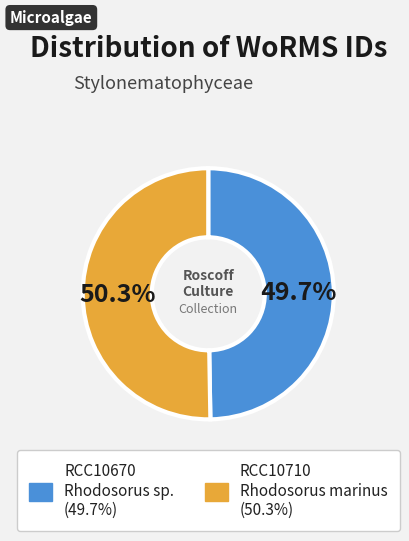

What is the largest slice in the pie chart?

RCC10710